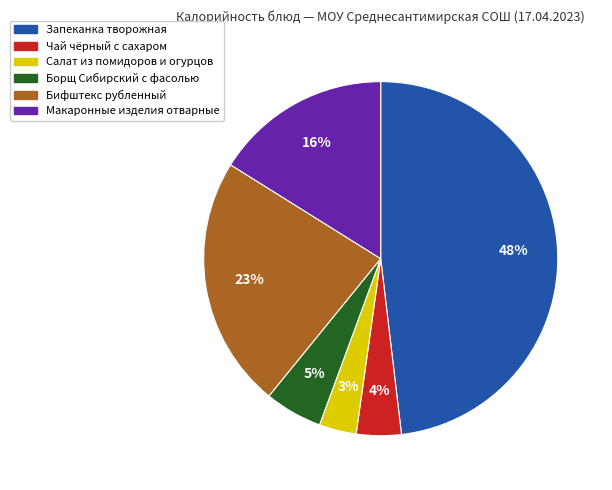

Between Запеканка творожная and Салат из помидоров и огурцов, which is larger?

Запеканка творожная